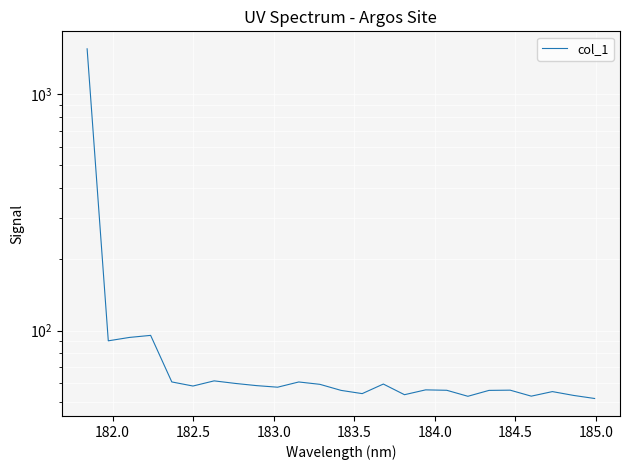

How many data points does each series have?

25